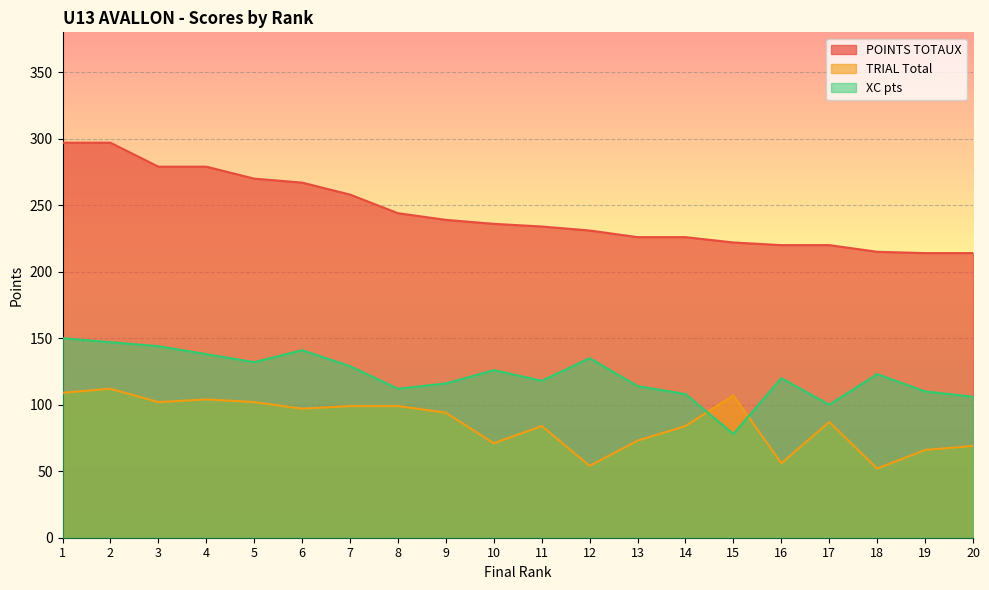

Does the chart display data point markers on the line(s)?

No